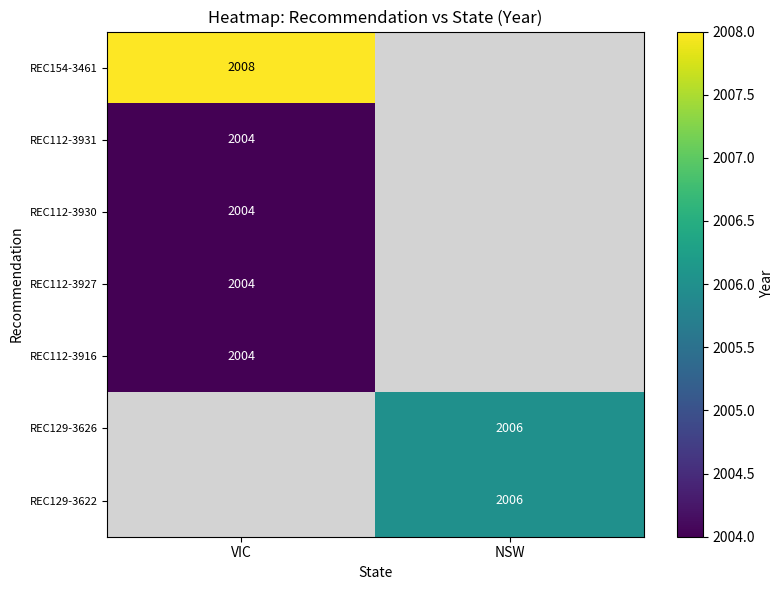

What is the maximum value shown in the chart?

2008.0